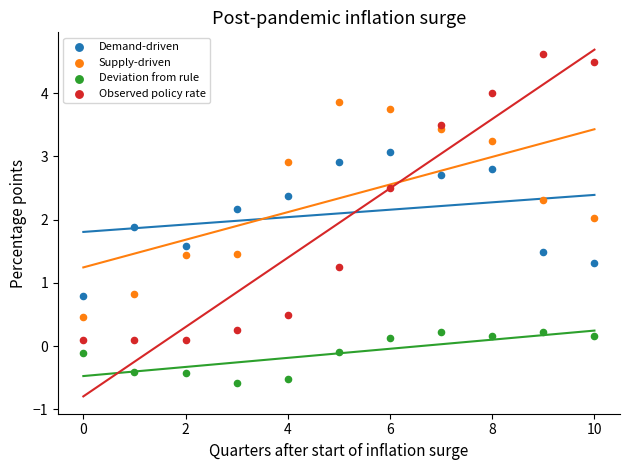

Which series reaches the maximum Y coordinate?

Observed policy rate